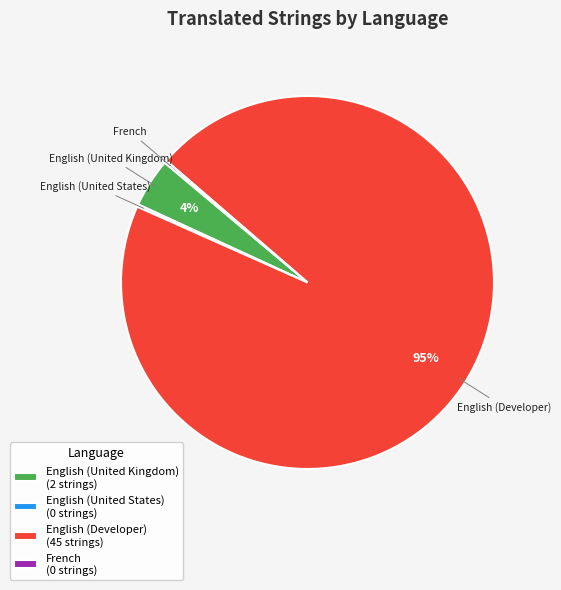

The English (Developer) (45 strings) slice represents 96% of the pie. True or false?

True